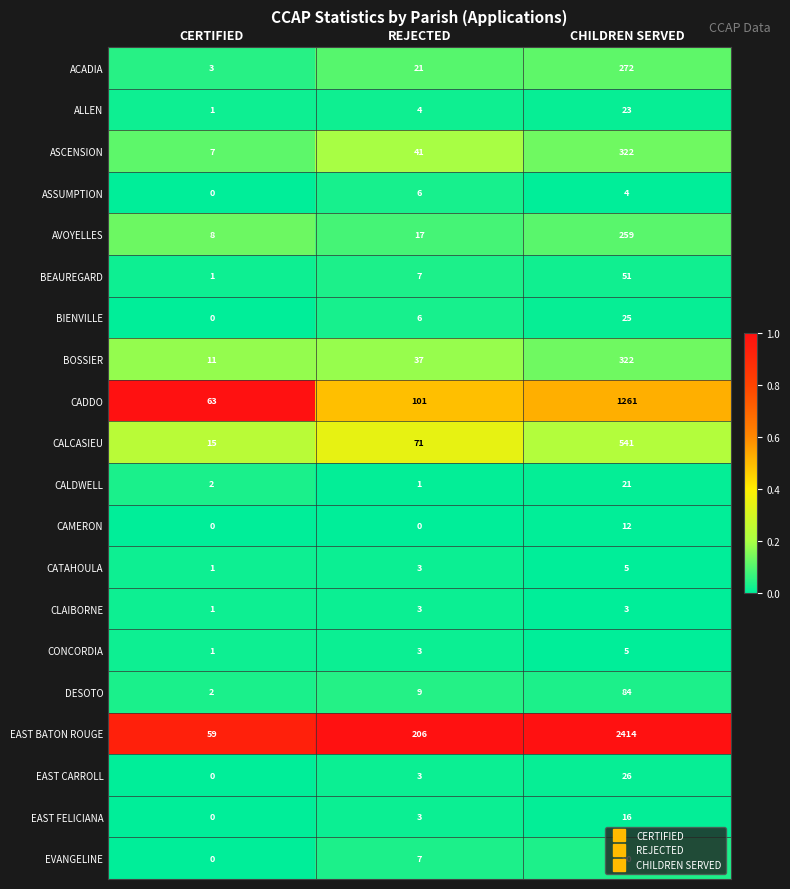

At which category is the sum across all series the highest?

CHILDREN SERVED